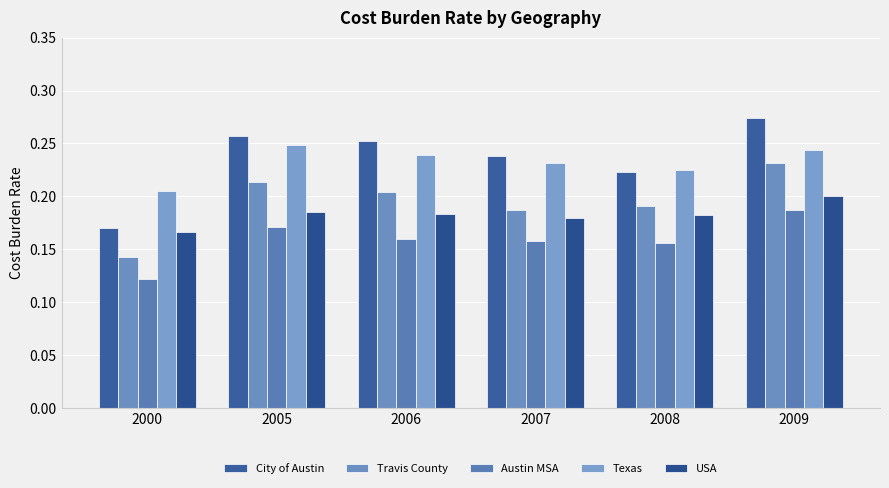

At which category does the chart reach its minimum across all series?

2000